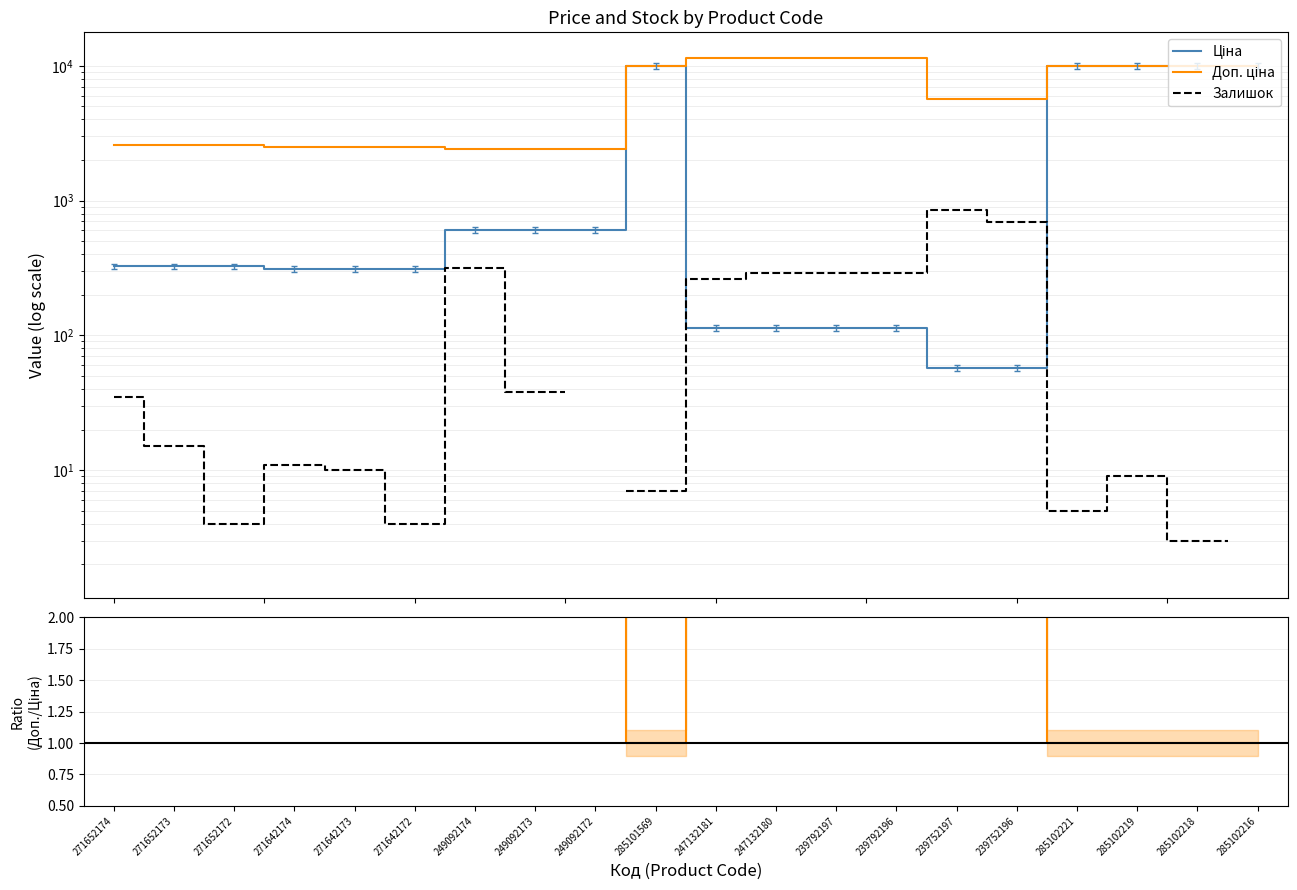

True or false: Доп. ціна and Залишок intersect in this chart.

False